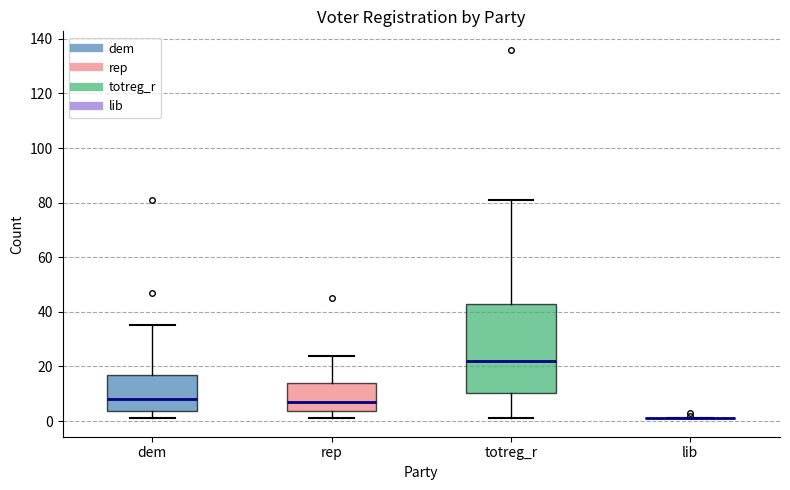

Reading left to right, transcribe this box plot: for each box, give where its median line is, the range the box spans, and where its two whiskers end, as read against the y-axis. The values are not printed on the chart, so give them approximately, as read against the axis.

dem: median 8, box 4 to 16, whiskers 2 to 36
rep: median 8, box 4 to 14, whiskers 2 to 24
totreg_r: median 22, box 10 to 44, whiskers 2 to 82
lib: box collapsed to a line at 2, whiskers 2 to 2